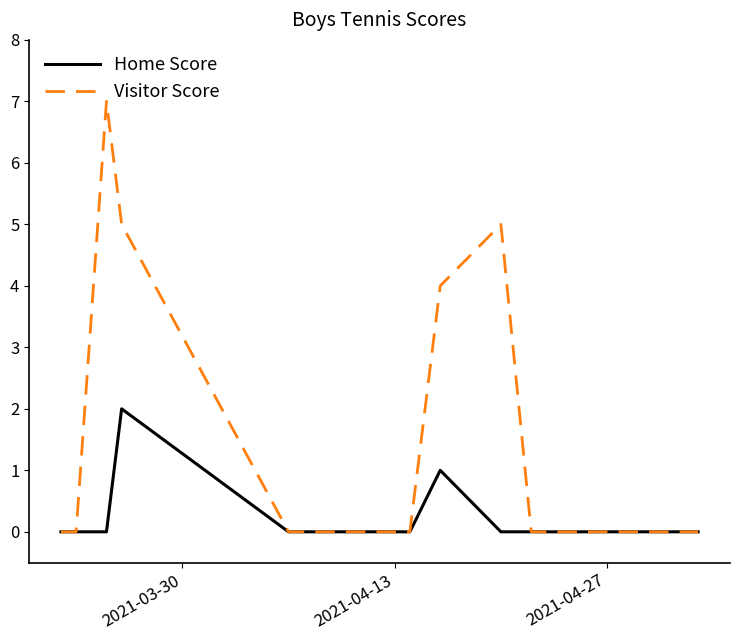

List the series in order of their peak value, highest first.

Visitor Score, Home Score